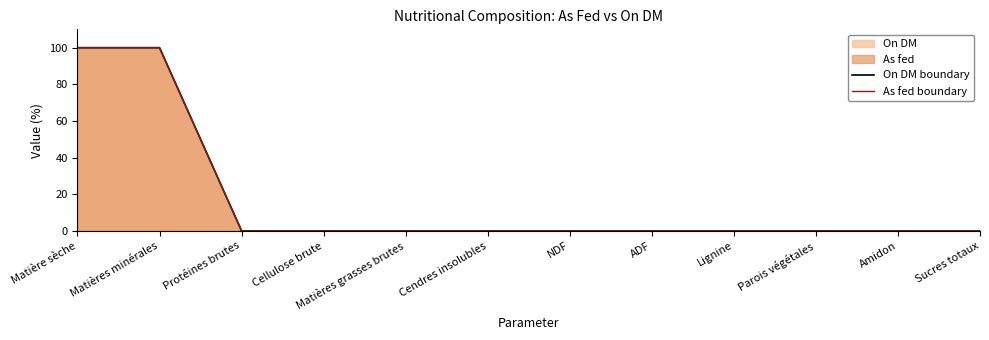

Reading left to right, transcribe all the data shown in this chart.

On DM boundary: Matière sèche=100.0	Matières minérales=100.0	Protéines brutes=0.0	Cellulose brute=0.0	Matières grasses brutes=0.0	Cendres insolubles=0.0	NDF=0.0	ADF=0.0	Lignine=0.0	Parois végétales=0.0	Amidon=0.0	Sucres totaux=0.0
As fed boundary: Matière sèche=99.9	Matières minérales=99.9	Protéines brutes=0.0	Cellulose brute=0.0	Matières grasses brutes=0.0	Cendres insolubles=0.0	NDF=0.0	ADF=0.0	Lignine=0.0	Parois végétales=0.0	Amidon=0.0	Sucres totaux=0.0